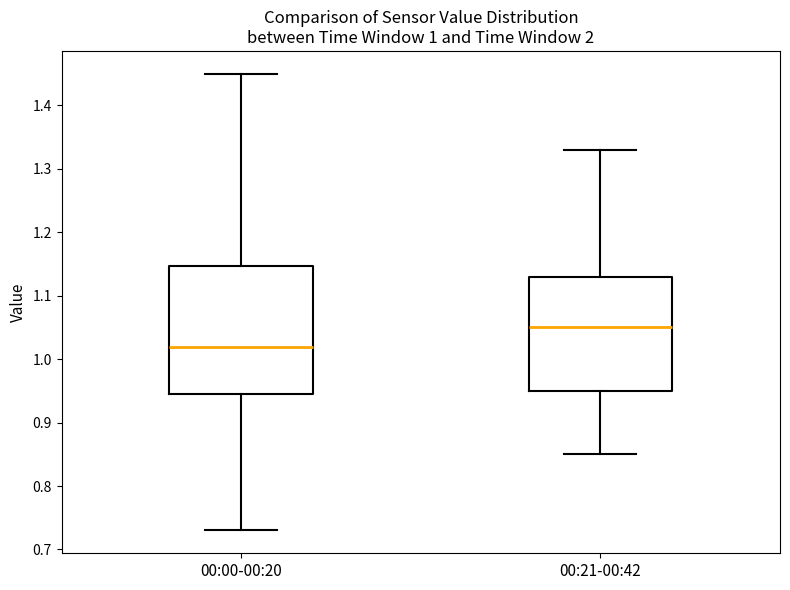

Reading left to right, read every box against the y-axis: the position of its median line, the range the box covers, and the ends of its whiskers. The values are not printed on the chart, so give them approximately, as read against the axis.

00:00-00:20: median 1.02, box 0.95 to 1.15, whiskers 0.73 to 1.45
00:21-00:42: median 1.05, box 0.95 to 1.13, whiskers 0.85 to 1.33